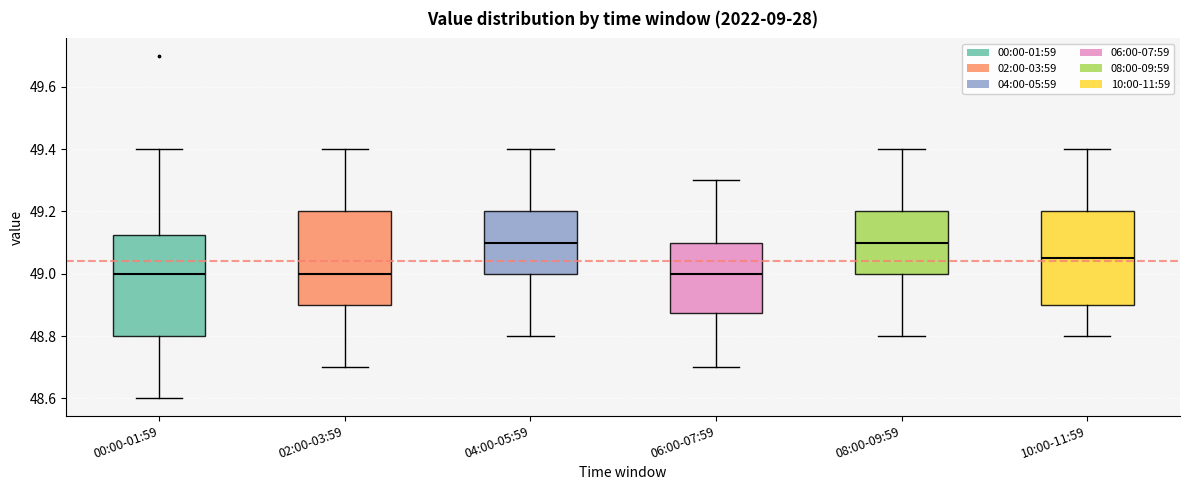

Reading left to right, transcribe this box plot: for each box, give where its median line is, the range the box spans, and where its two whiskers end, as read against the y-axis. The values are not printed on the chart, so give them approximately, as read against the axis.

00:00-01:59: median 49.00, box 48.80 to 49.12, whiskers 48.60 to 49.40
02:00-03:59: median 49.00, box 48.90 to 49.20, whiskers 48.70 to 49.40
04:00-05:59: median 49.10, box 49.00 to 49.20, whiskers 48.80 to 49.40
06:00-07:59: median 49.00, box 48.88 to 49.10, whiskers 48.70 to 49.30
08:00-09:59: median 49.10, box 49.00 to 49.20, whiskers 48.80 to 49.40
10:00-11:59: median 49.06, box 48.90 to 49.20, whiskers 48.80 to 49.40